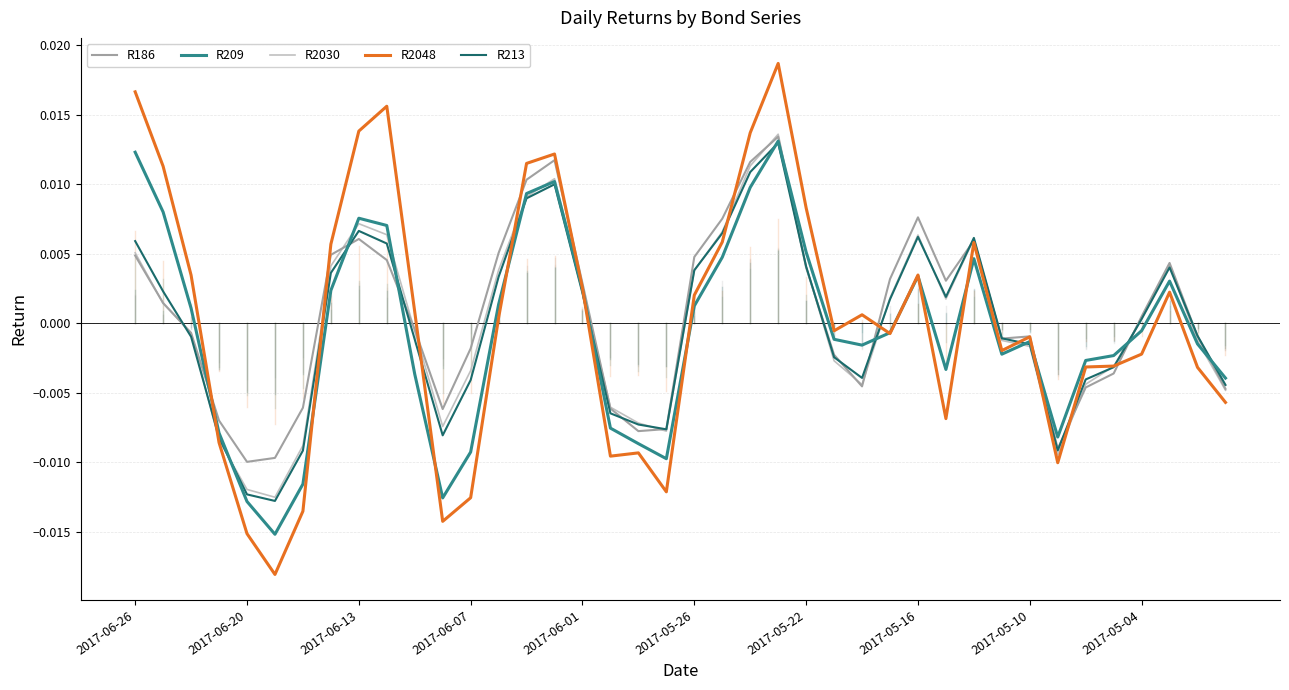

Which series has the widest spread of values?

R2048